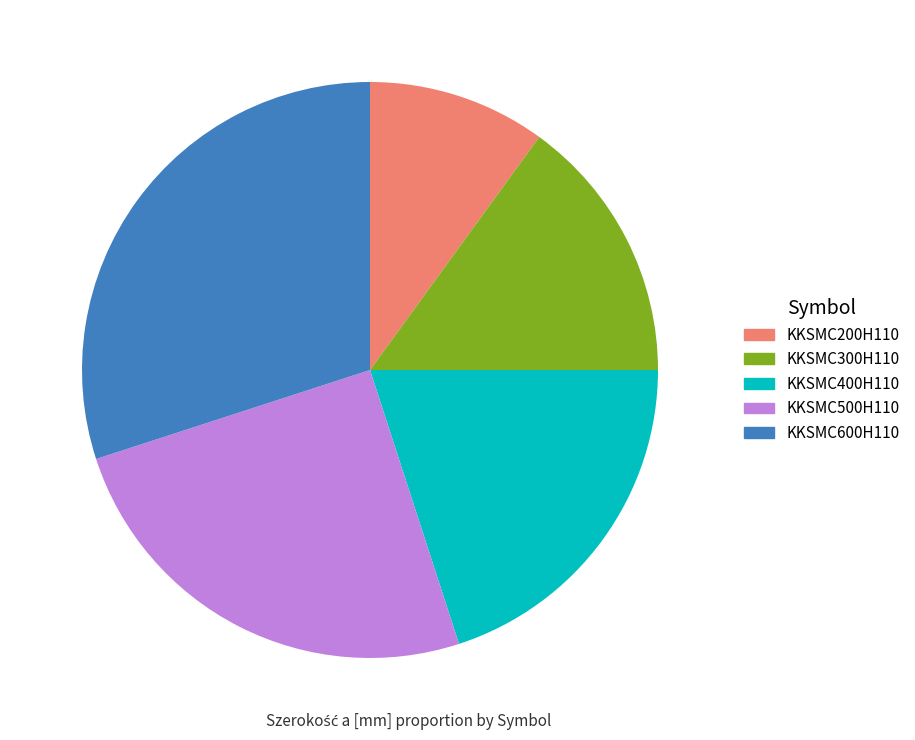

Count the number of slices in the pie.

5